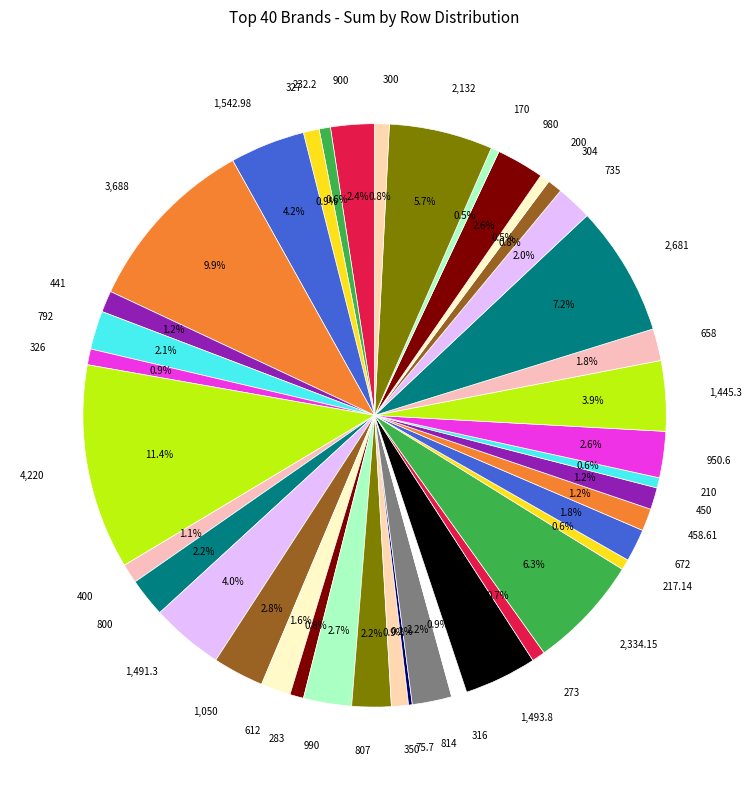

To the nearest percent, what is the difference between the largest and smallest slice percentages?

11%